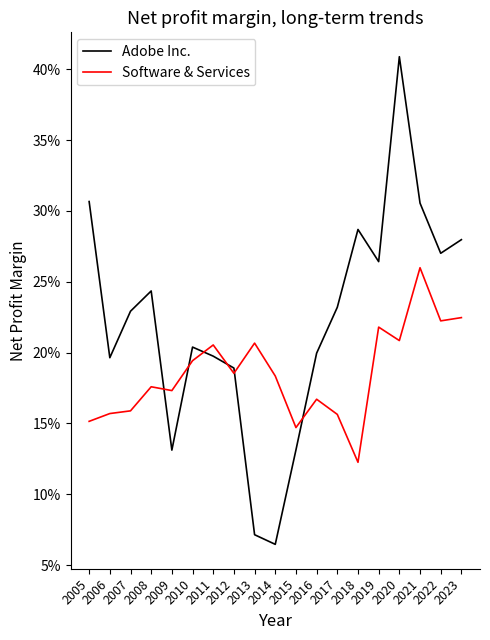

At which label is Adobe Inc. closest to 0?

2014